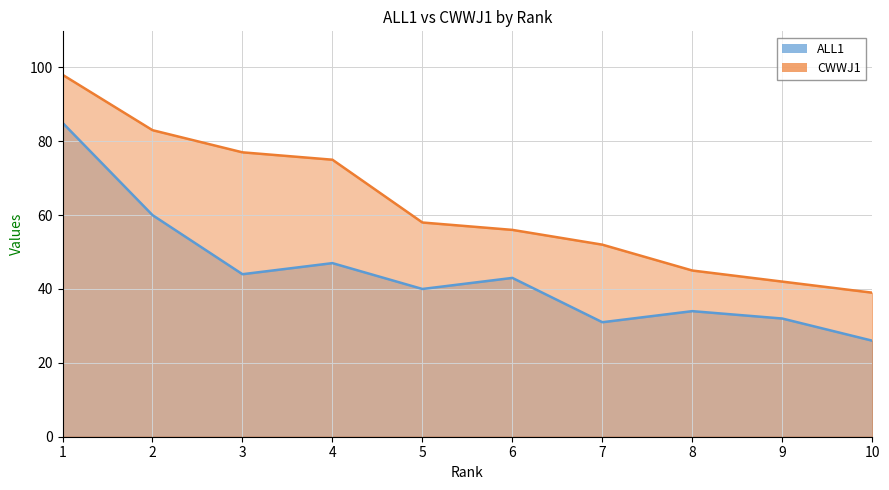

True or false: ALL1 and CWWJ1 cross at least once.

False